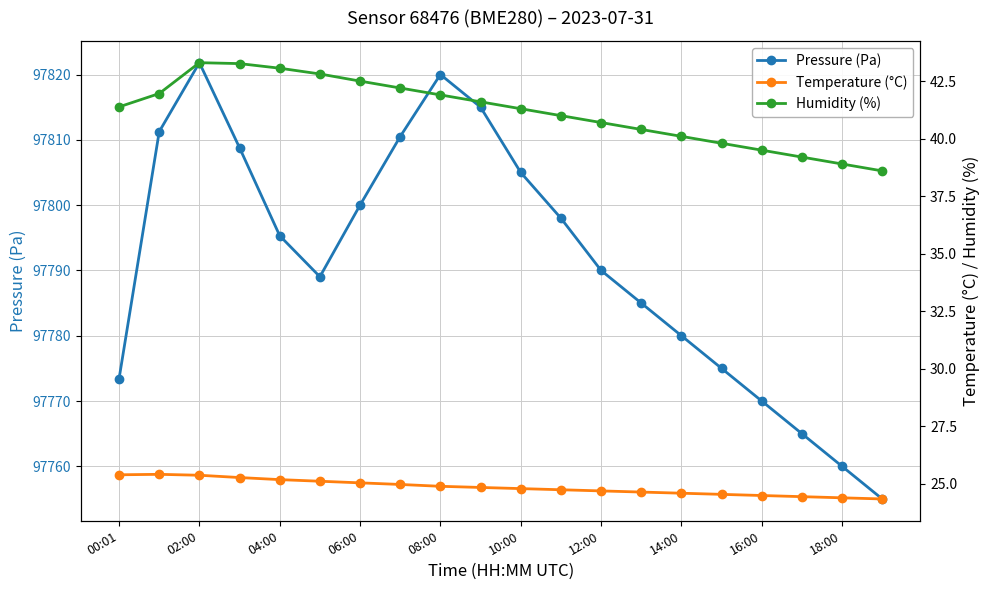

True or false: Pressure (Pa) and Humidity (%) cross at least once.

False